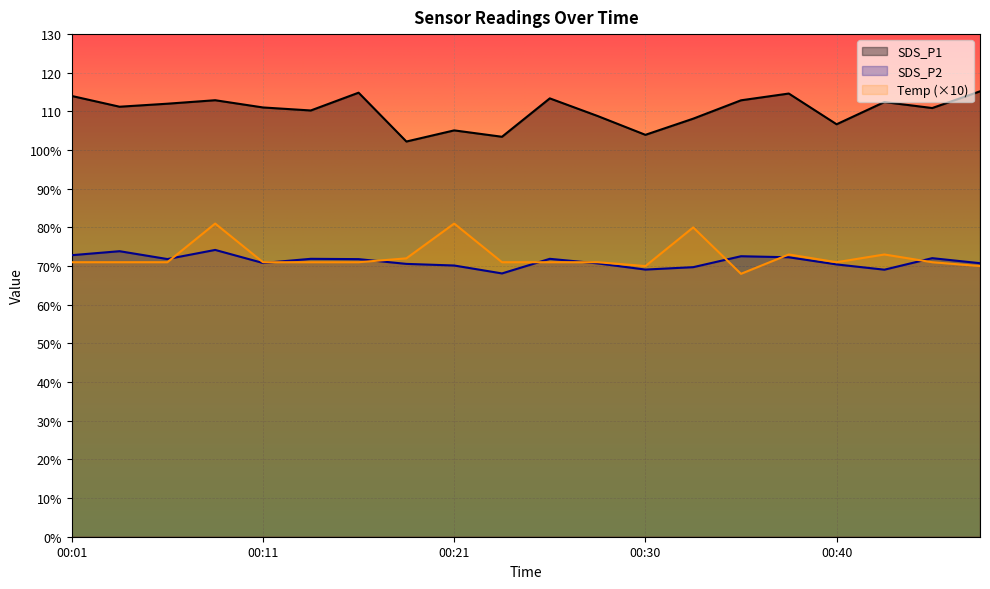

At which category is the sum across all series the highest?

00:08